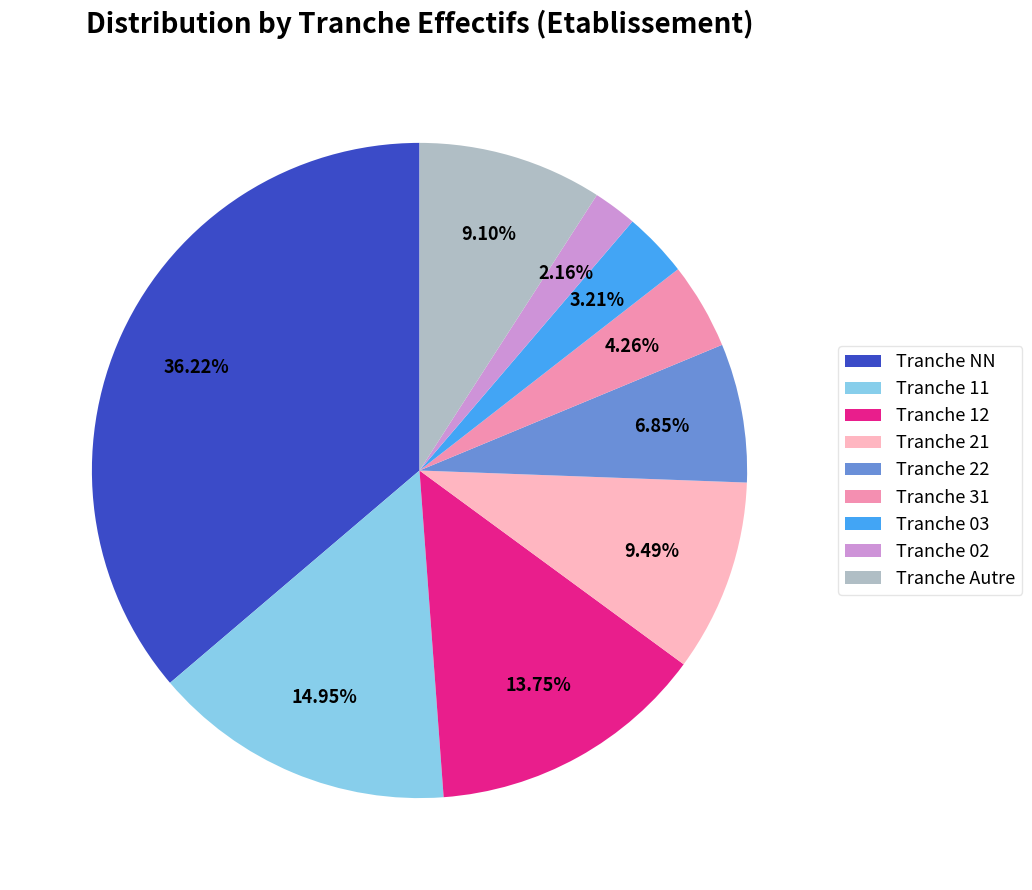

Does Tranche 12 represent more than half of the total?

No